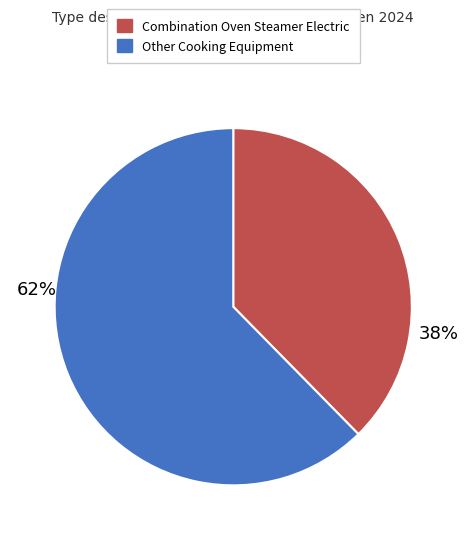

What percentage is the Other Cooking Equipment slice, to the nearest percent?

62%